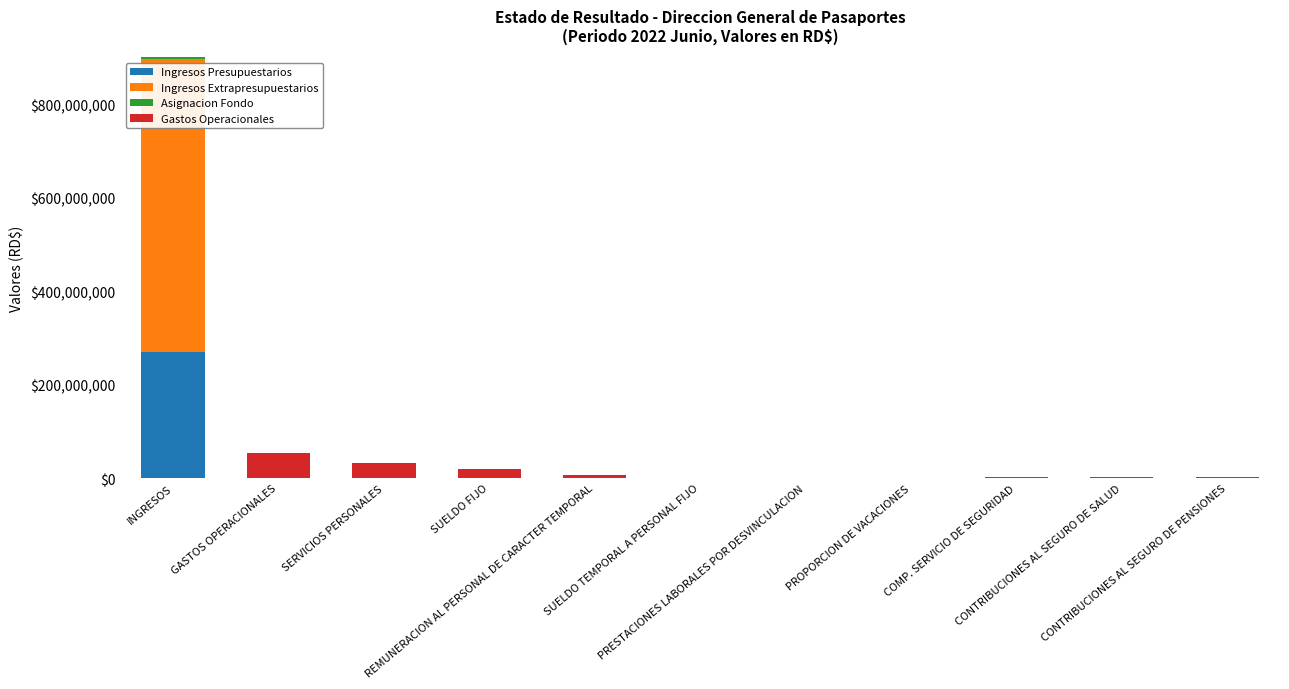

At how many categories does at least one series exceed 351637577?

1